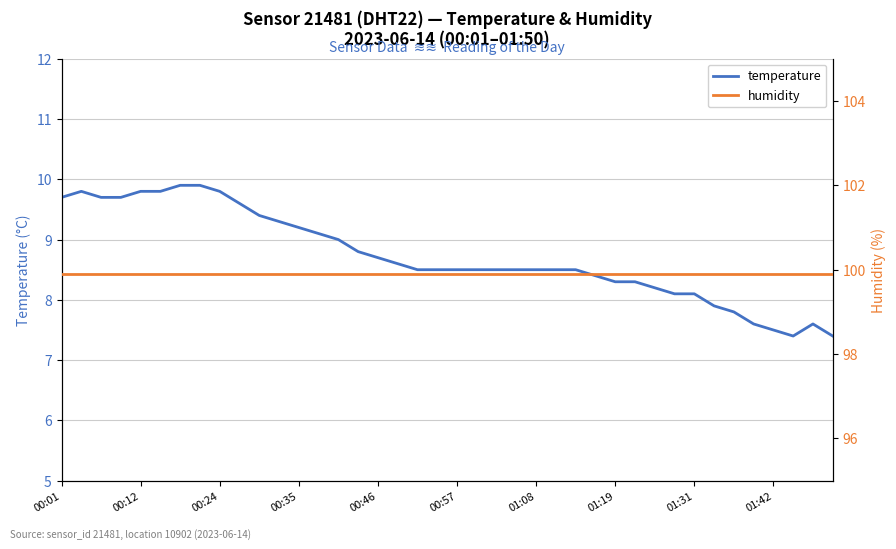

What is the difference between the temperature values at 29 and 33?

0.4